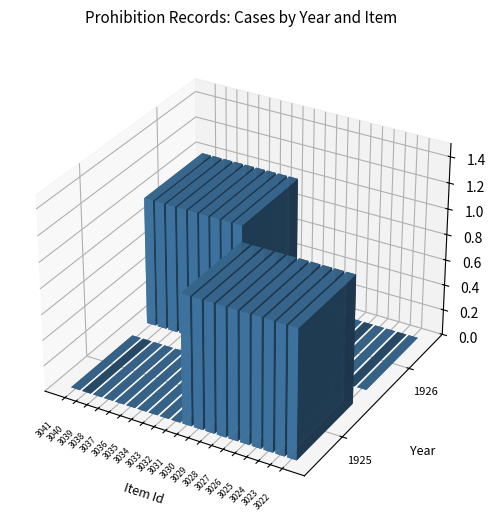

How many series are shown in this chart?

2